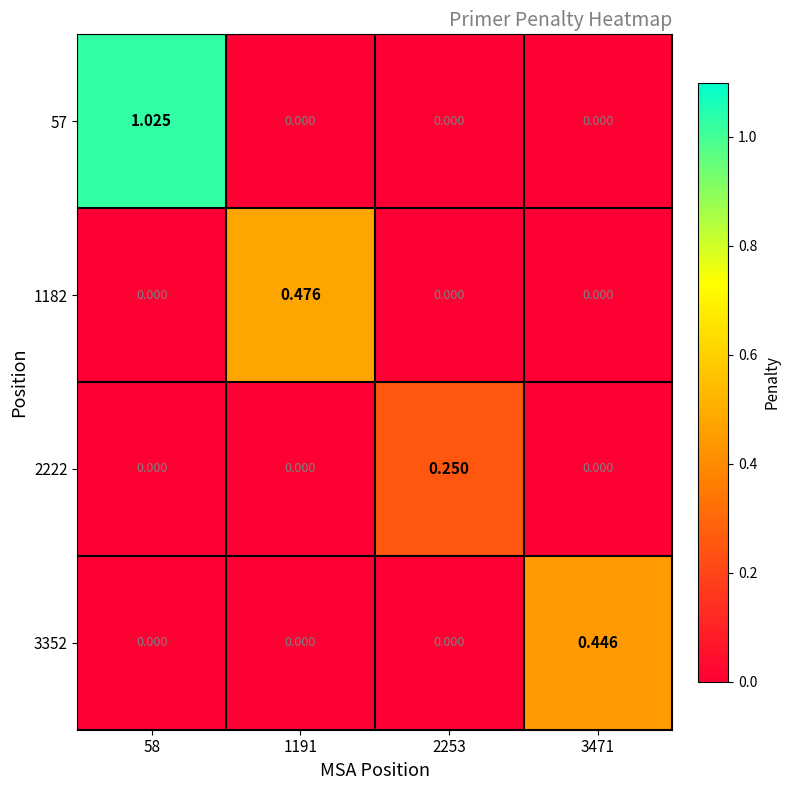

How many distinct data groups are displayed?

4